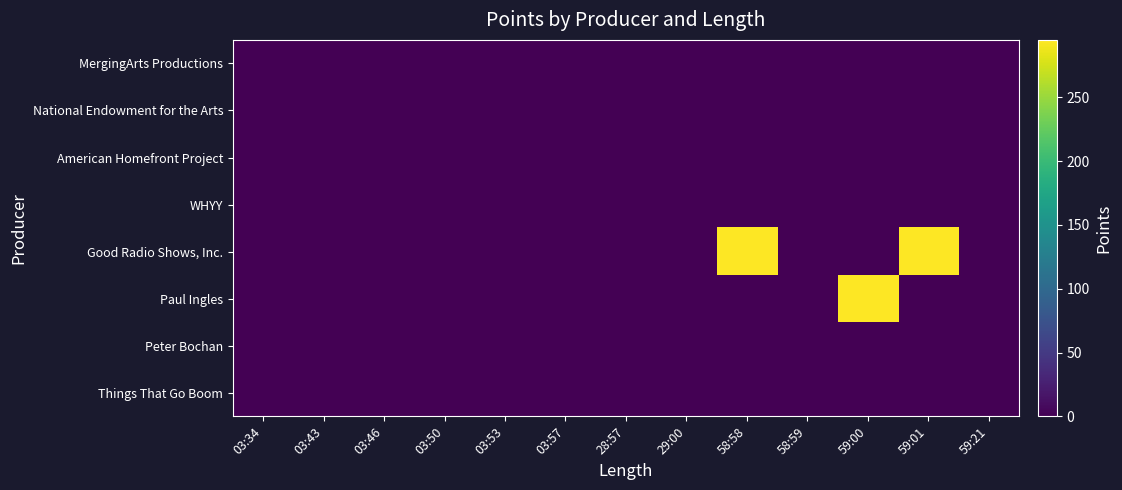

Reading left to right, transcribe all the data shown in this chart.

MergingArts Productions: 03:34=0	03:43=0	03:46=0	03:50=0	03:53=0	03:57=0	28:57=0	29:00=0	58:58=0	58:59=0	59:00=0	59:01=0	59:21=0
National Endowment for the Arts: 03:34=0	03:43=0	03:46=0	03:50=0	03:53=0	03:57=0	28:57=0	29:00=0	58:58=0	58:59=0	59:00=0	59:01=0	59:21=0
American Homefront Project: 03:34=0	03:43=0	03:46=0	03:50=0	03:53=0	03:57=0	28:57=0	29:00=0	58:58=0	58:59=0	59:00=0	59:01=0	59:21=0
WHYY: 03:34=0	03:43=0	03:46=0	03:50=0	03:53=0	03:57=0	28:57=0	29:00=0	58:58=0	58:59=0	59:00=0	59:01=0	59:21=0
Good Radio Shows, Inc.: 03:34=0	03:43=0	03:46=0	03:50=0	03:53=0	03:57=0	28:57=0	29:00=0	58:58=295	58:59=0	59:00=0	59:01=295	59:21=0
Paul Ingles: 03:34=0	03:43=0	03:46=0	03:50=0	03:53=0	03:57=0	28:57=0	29:00=0	58:58=0	58:59=0	59:00=295	59:01=0	59:21=0
Peter Bochan: 03:34=0	03:43=0	03:46=0	03:50=0	03:53=0	03:57=0	28:57=0	29:00=0	58:58=0	58:59=0	59:00=0	59:01=0	59:21=0
Things That Go Boom: 03:34=0	03:43=0	03:46=0	03:50=0	03:53=0	03:57=0	28:57=0	29:00=0	58:58=0	58:59=0	59:00=0	59:01=0	59:21=0